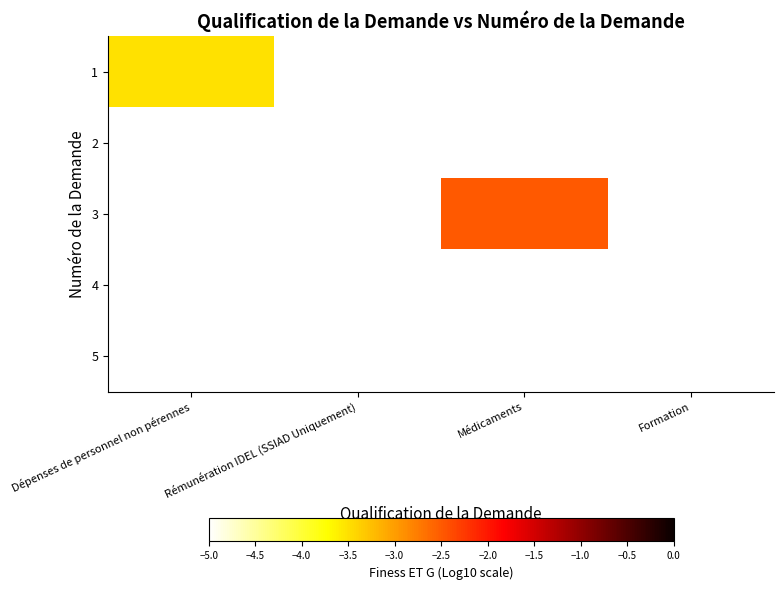

Reading right to left, list all the values displayed in this chart.

1: Formation=-5.0	Médicaments=-5.0	Rémunération IDEL (SSIAD Uniquement)=-5.0	Dépenses de personnel non pérennes=-3.5
2: Formation=-5.0	Médicaments=-5.0	Rémunération IDEL (SSIAD Uniquement)=-5.0	Dépenses de personnel non pérennes=-5.0
3: Formation=-5.0	Médicaments=-2.5	Rémunération IDEL (SSIAD Uniquement)=-5.0	Dépenses de personnel non pérennes=-5.0
4: Formation=-5.0	Médicaments=-5.0	Rémunération IDEL (SSIAD Uniquement)=-5.0	Dépenses de personnel non pérennes=-5.0
5: Formation=-5.0	Médicaments=-5.0	Rémunération IDEL (SSIAD Uniquement)=-5.0	Dépenses de personnel non pérennes=-5.0